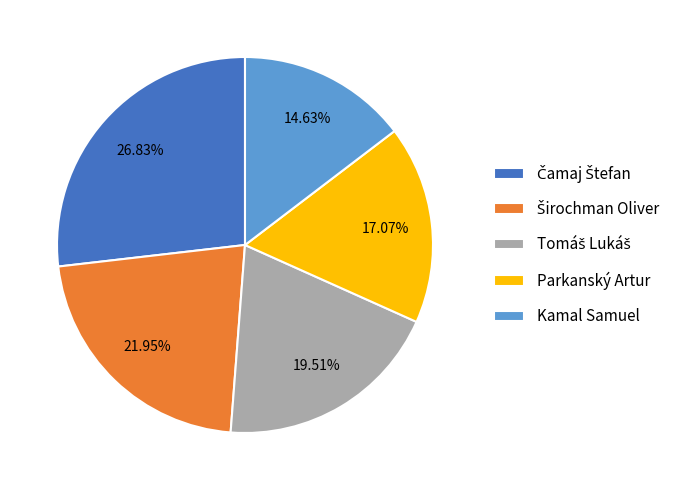

Which slice is the smallest?

Kamal Samuel